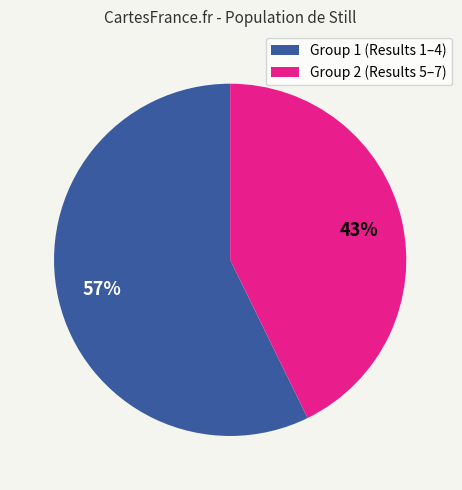

How many segments does this pie chart have?

2